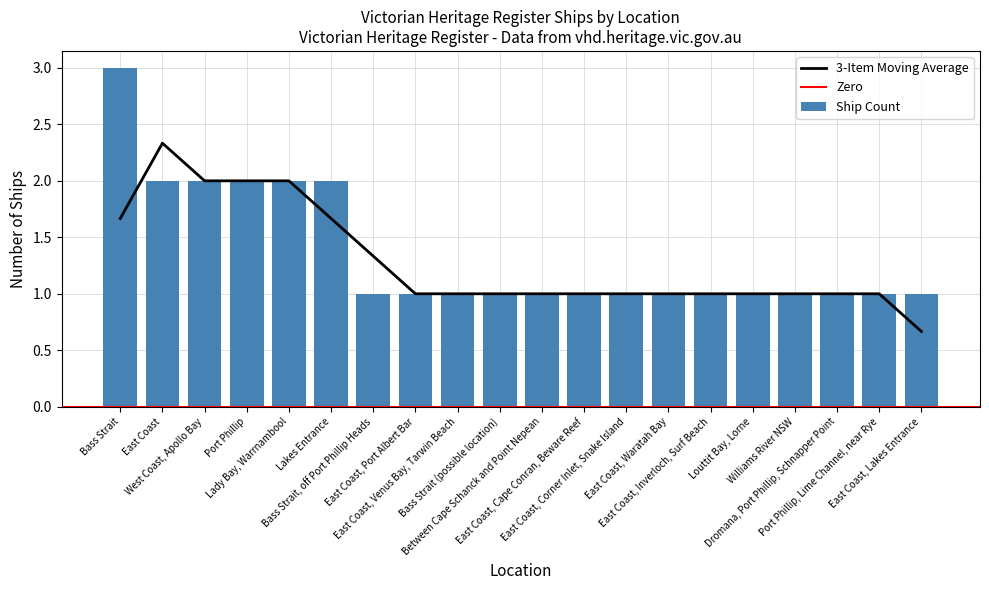

Reading left to right, transcribe all the data shown in this chart.

3	2	2	2	2	2	1	1	1	1	1	1	1	1	1	1	1	1	1	1